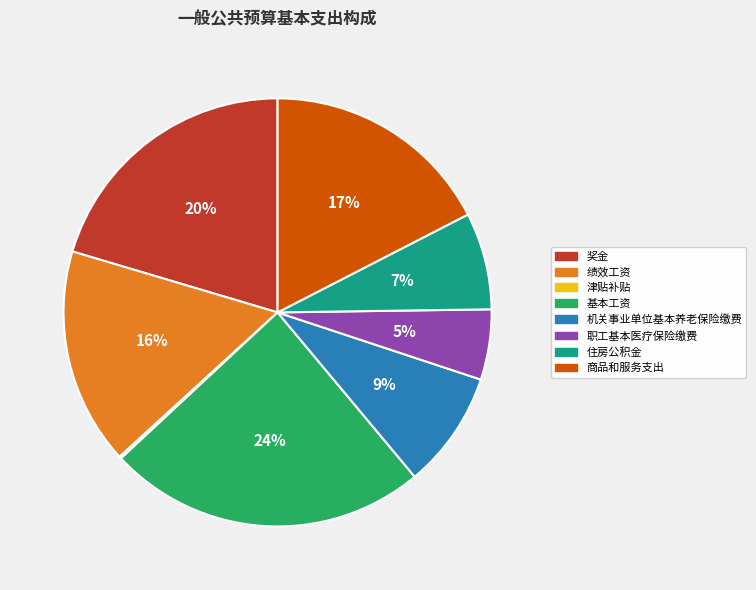

Is it true that 商品和服务支出 is 17% of the pie?

True